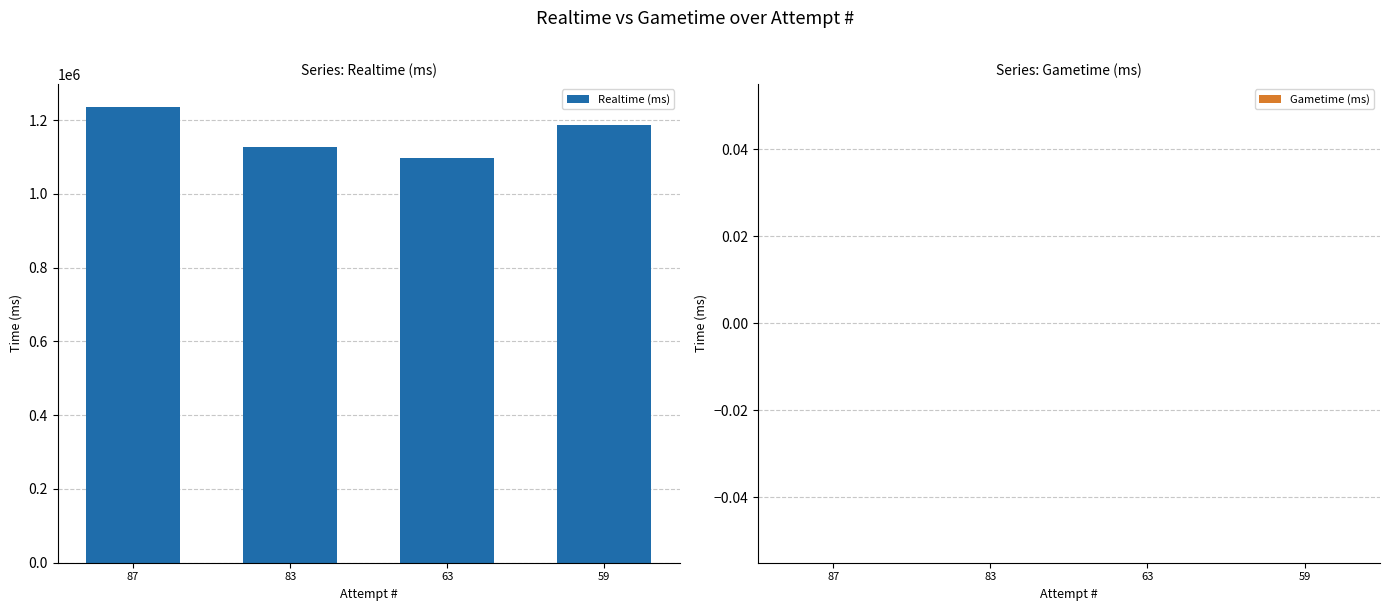

Which label corresponds to the largest value in the chart?

87